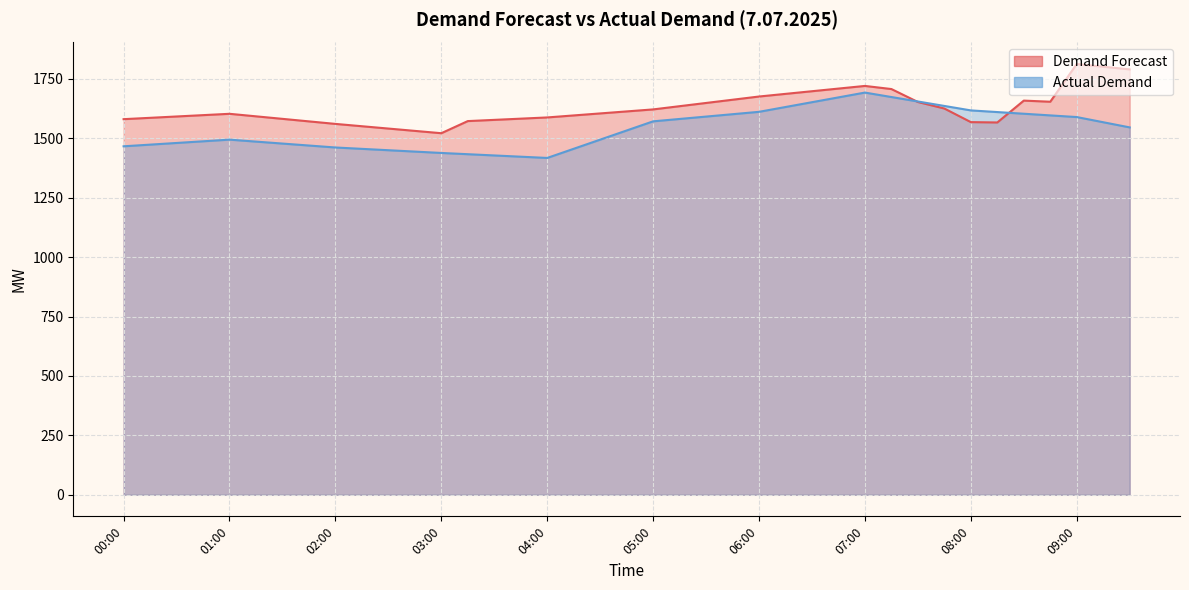

At which category does Demand Forecast reach its first local valley?

03:00